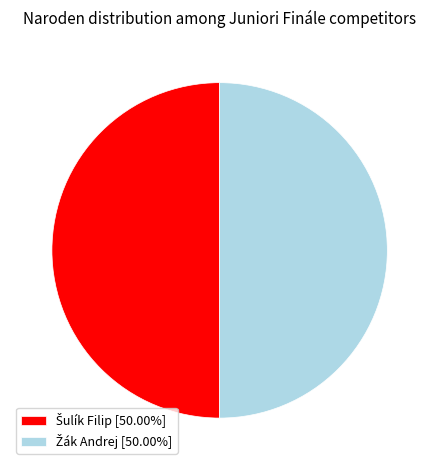

How many slices are in this pie chart?

2